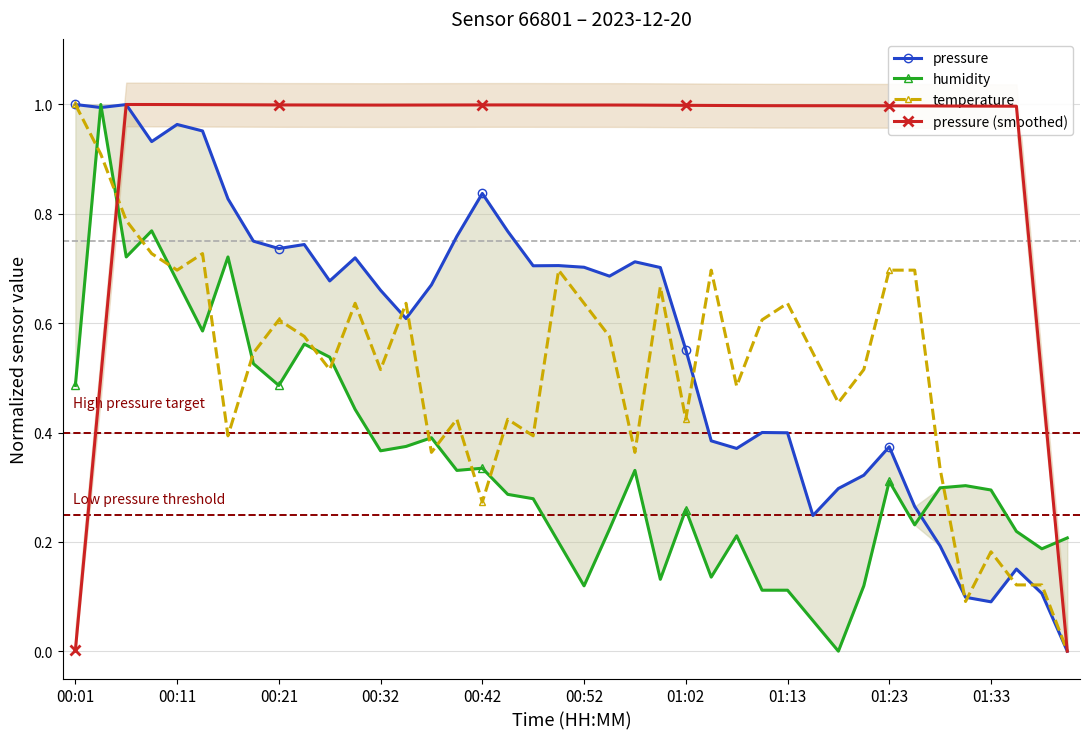

Rank the series at 26 from lowest to highest value.

humidity, pressure, temperature, pressure (smoothed)